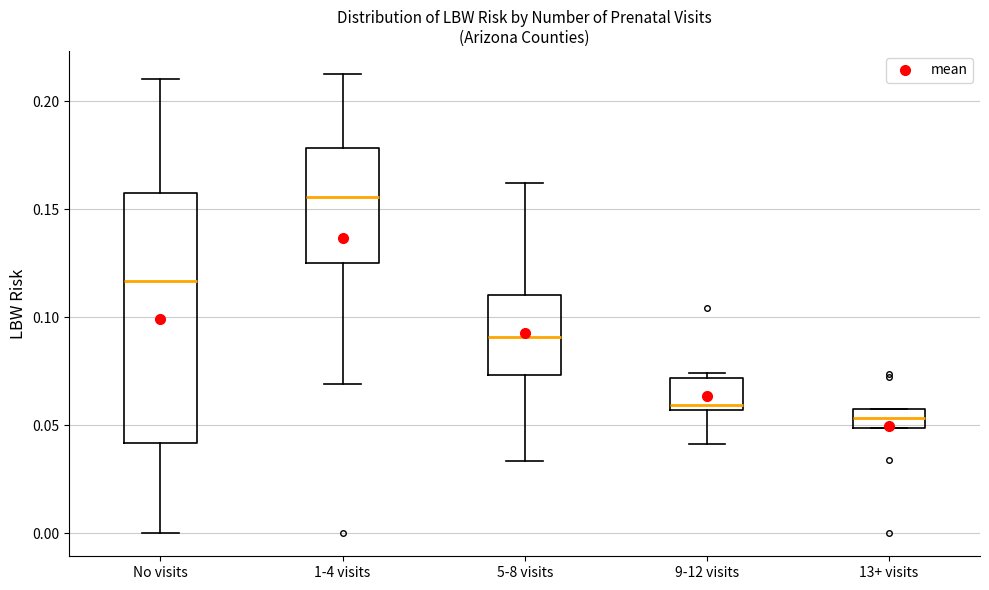

Which box has the lowest median line?

13+ visits